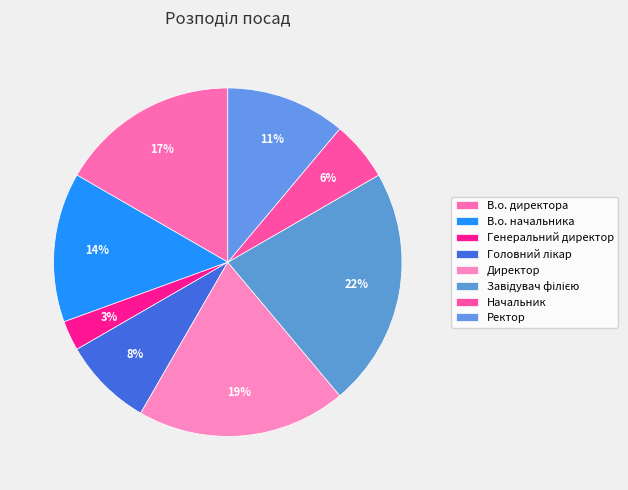

How many segments does this pie chart have?

8